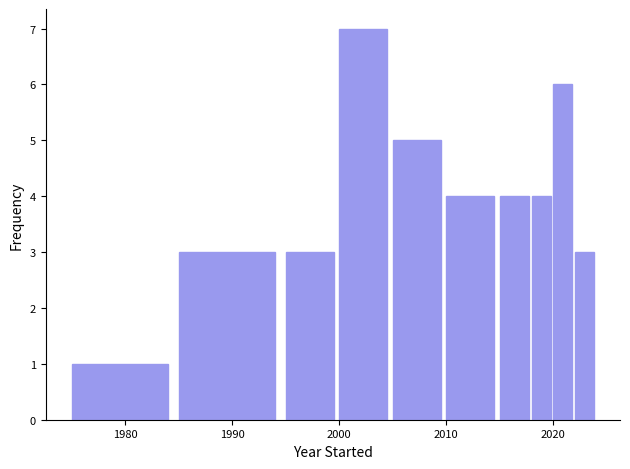

Read against the x-axis, roughly where is the centre of the tallest bar?

2002